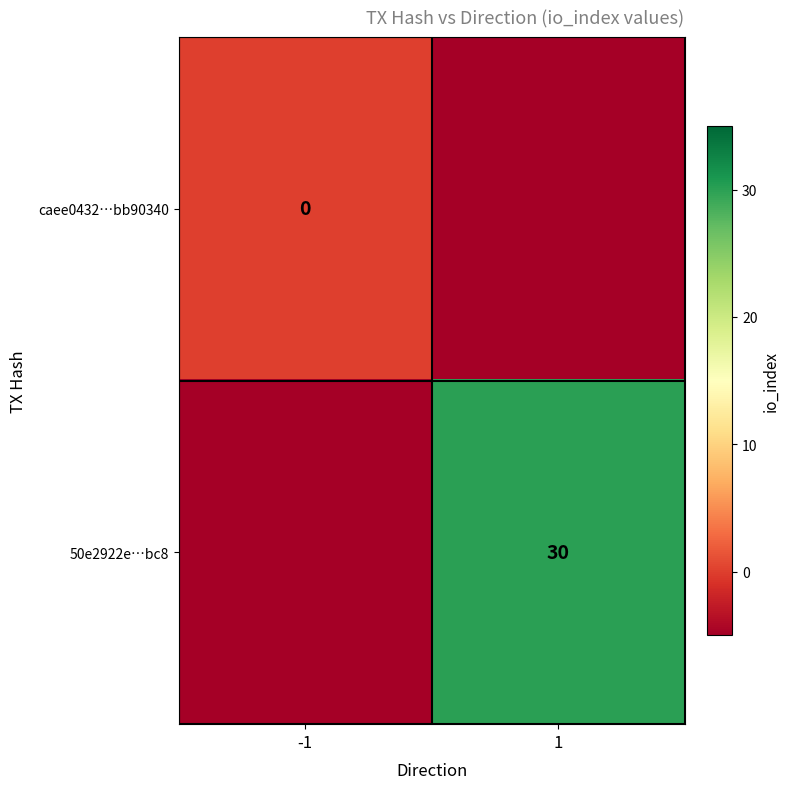

What is the total value across all series at 1?

25